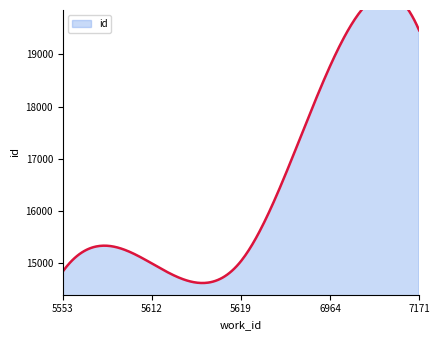

List the labels in order of value, largest first.

7171, 6964, 5619, 5612, 5553